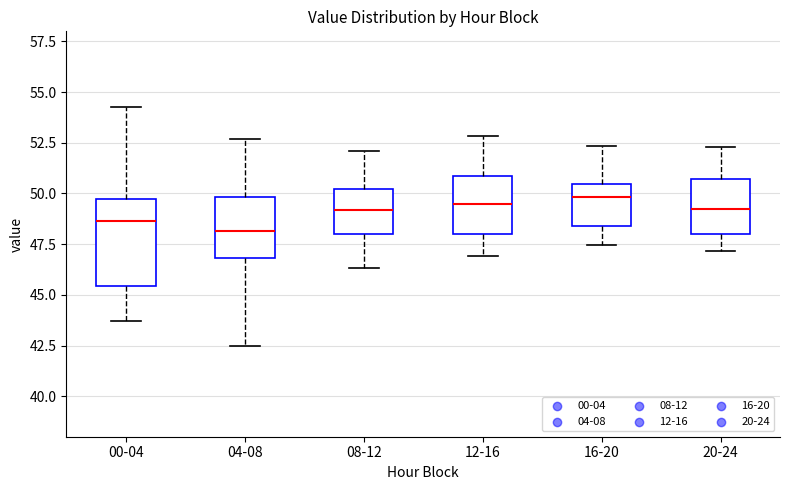

Where is the lower edge of the box for 16-20 on the y-axis? The values are not printed on the chart, so give them approximately, as read against the axis.

48.5